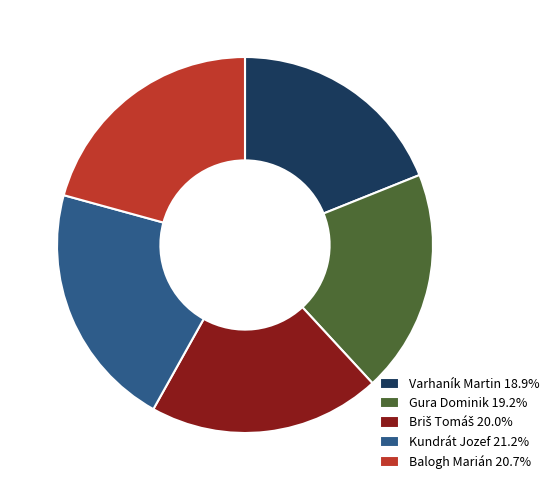

How many slices are in this pie chart?

5